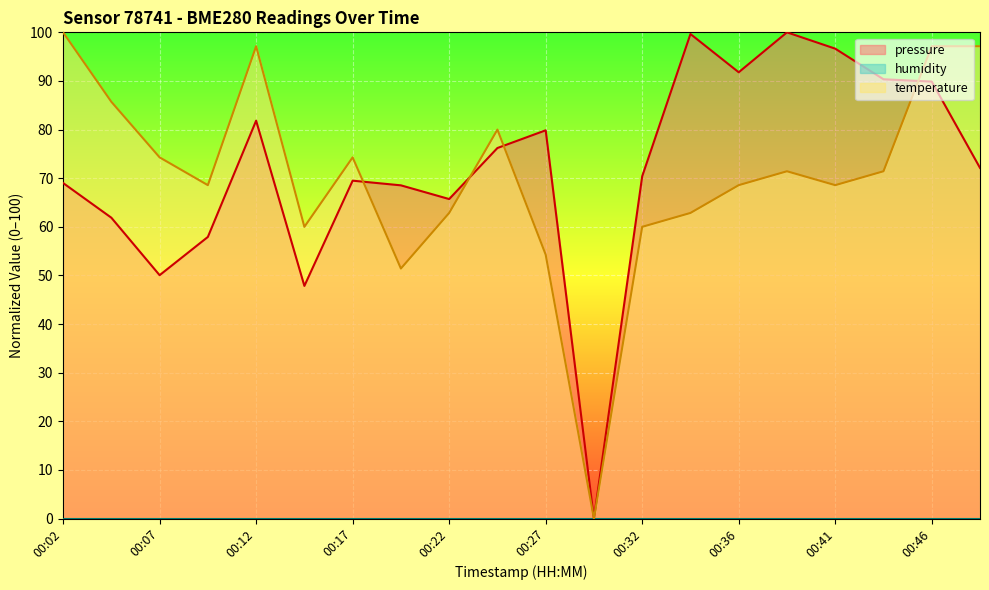

Reading left to right, what are all the values shown in this chart?

pressure: 69.0	61.9	50.1	57.9	81.8	47.9	69.5	68.5	65.7	76.2	79.9	0.0	70.4	99.7	91.8	100.0	96.6	90.3	89.9	72.1
temperature: 100.0	85.7	74.3	68.6	97.1	60.0	74.3	51.4	62.9	80.0	54.3	0.0	60.0	62.9	68.6	71.4	68.6	71.4	97.1	97.1